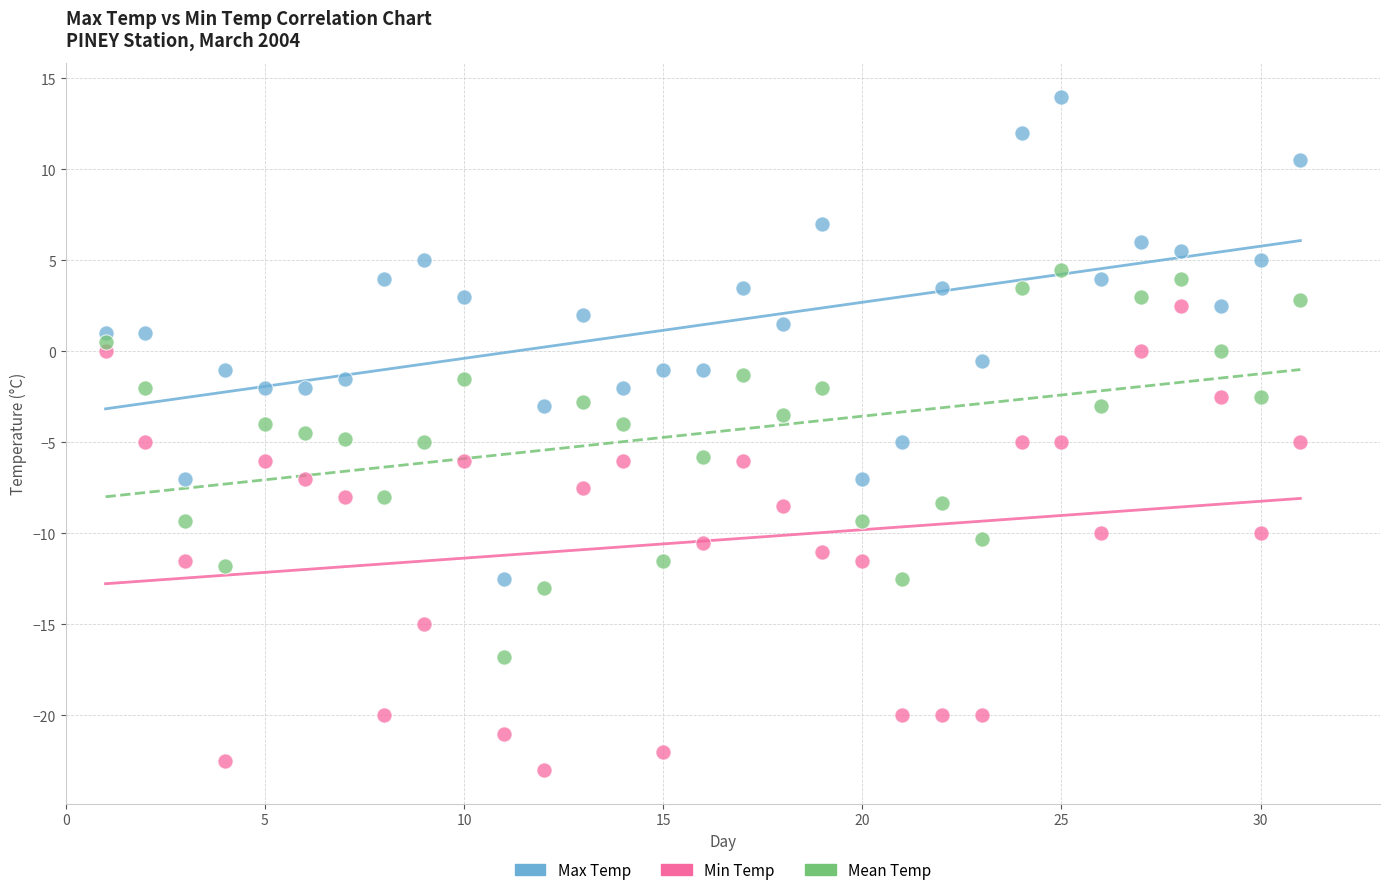

Which series has the widest spread of Y values?

Max Temp